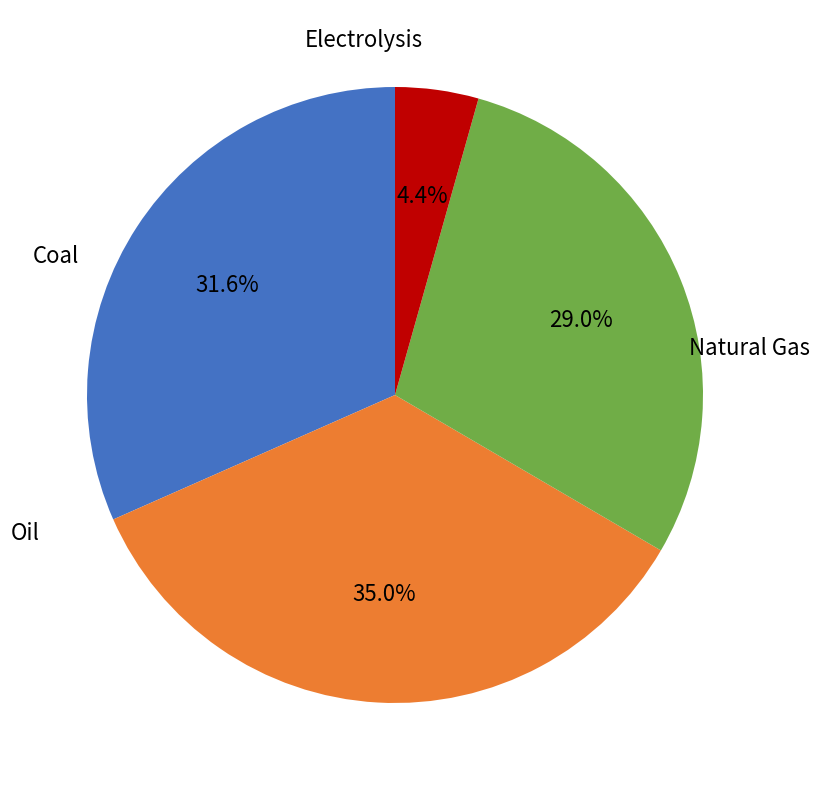

To the nearest percent, what is the difference between the largest and smallest slice percentages?

31%